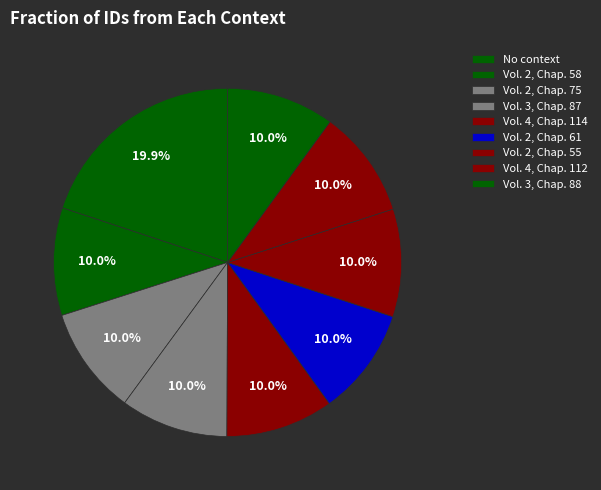

How many slices are in this pie chart?

9